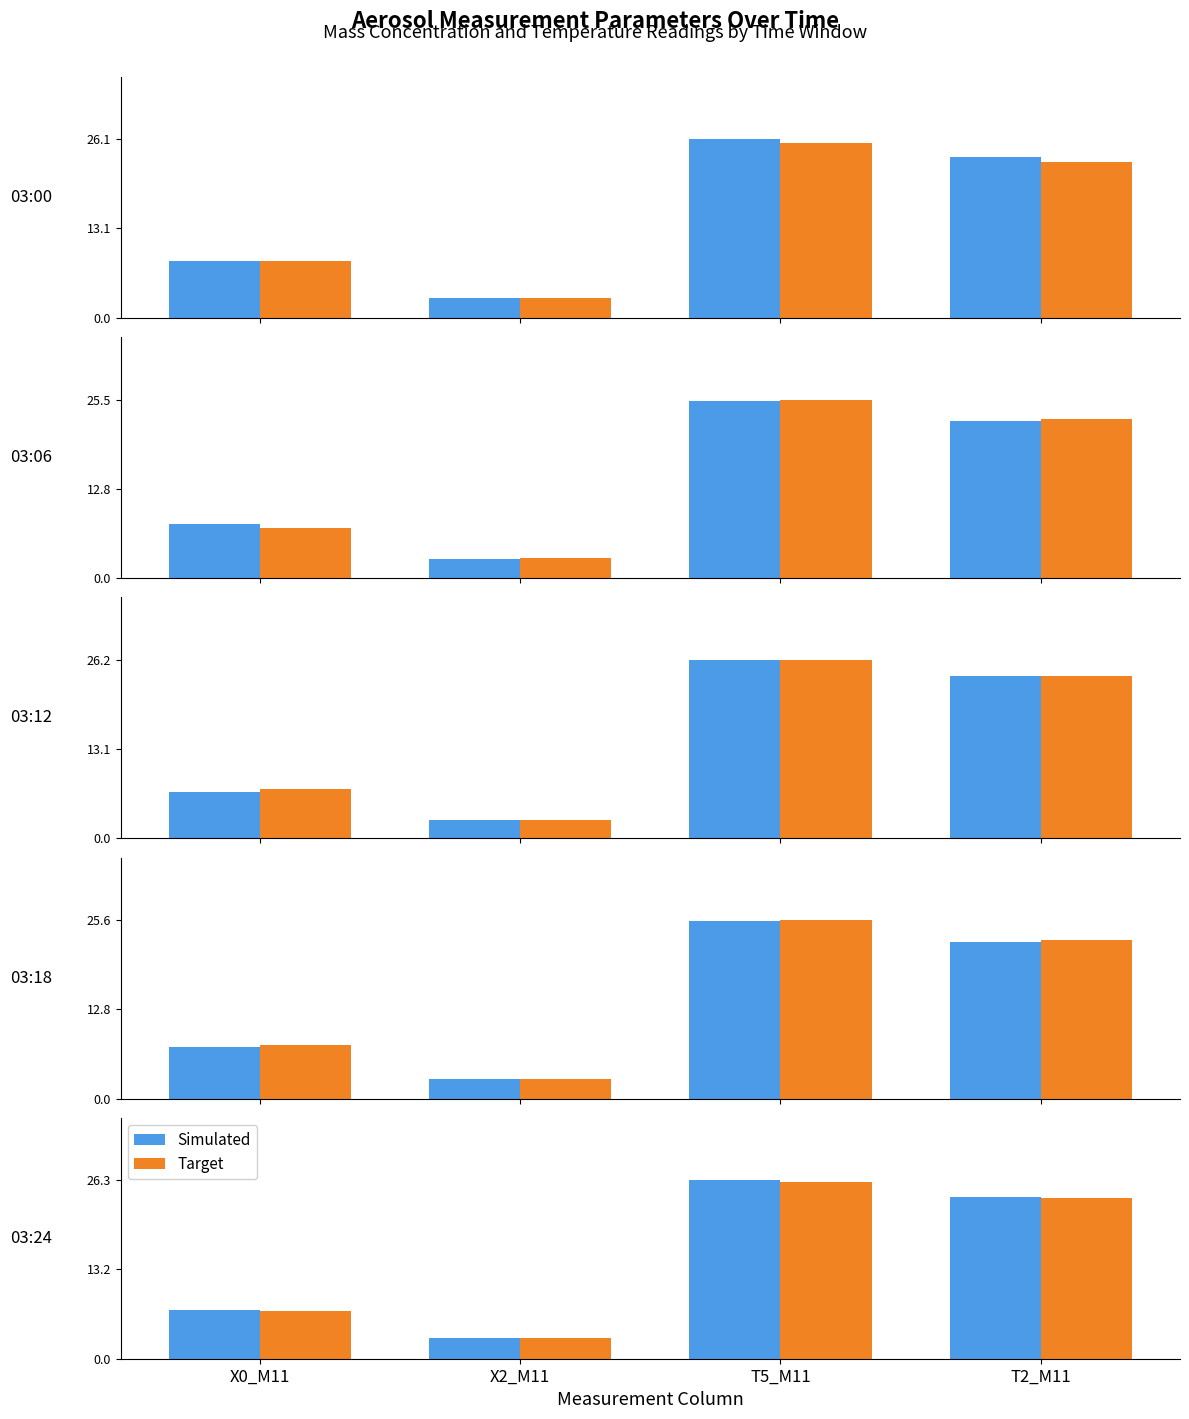

True or false: Simulated has a value of 26.3 at T5_M11.

True